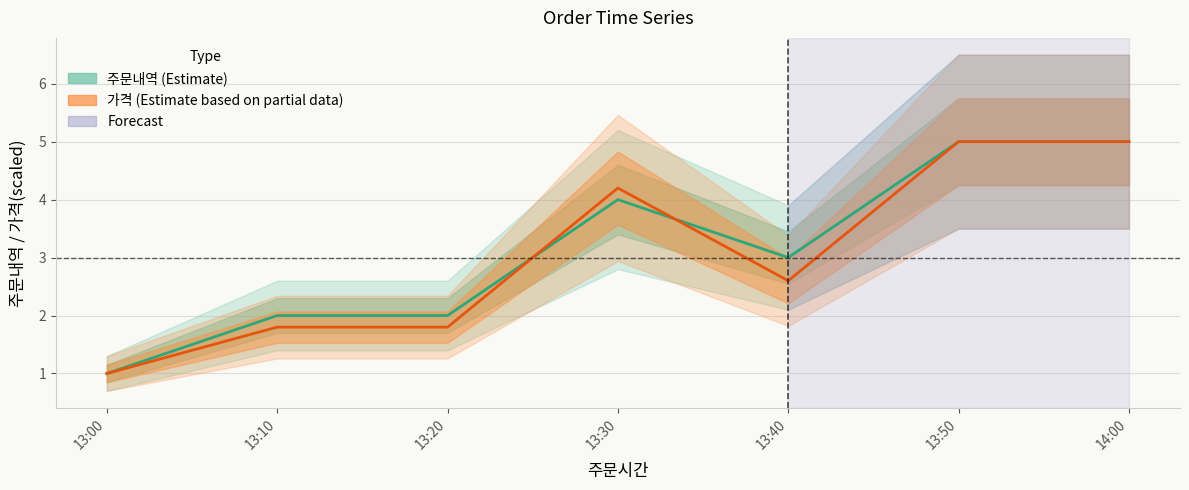

What is the label of the 2nd point from the right?

13:50